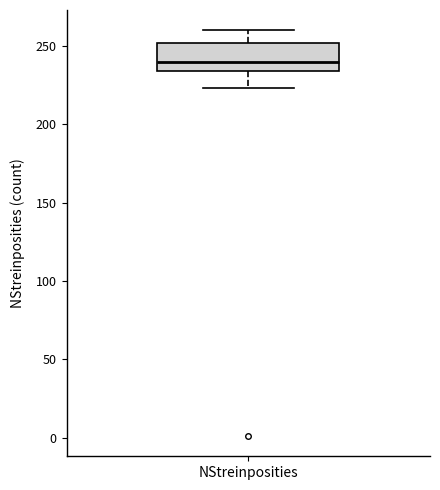

Where is the lower edge of the box for NStreinposities on the y-axis? The values are not printed on the chart, so give them approximately, as read against the axis.

235